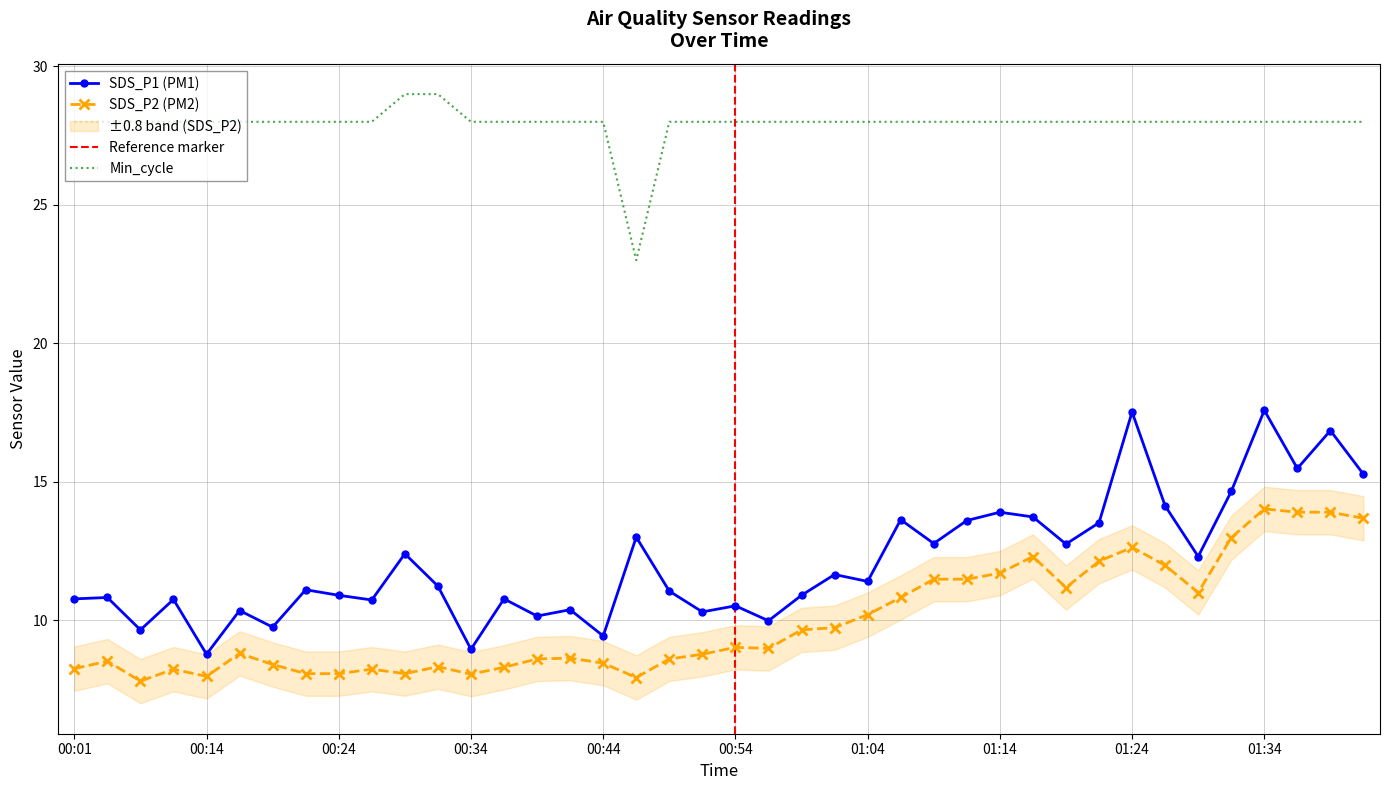

Which category has the lowest value in the Min_cycle series?

00:46